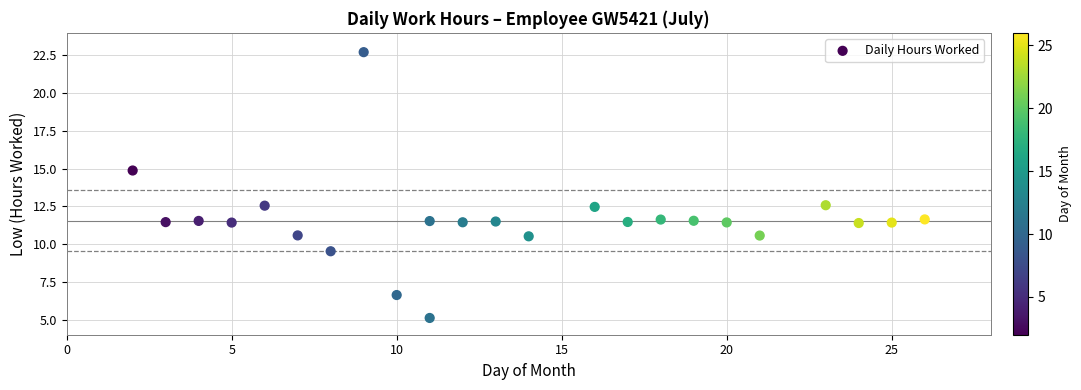

What is the range of Y values (max minus min)?

17.6